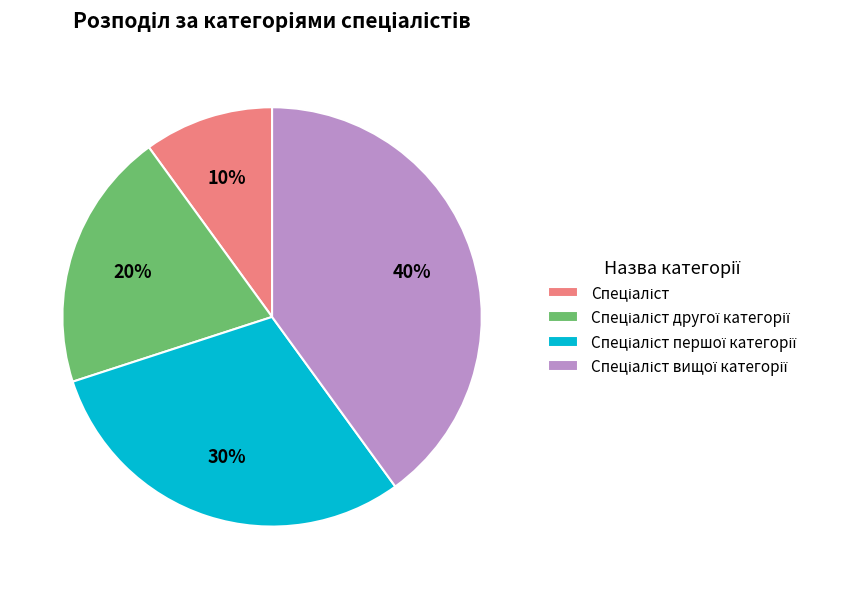

Is there a majority slice in this chart?

No